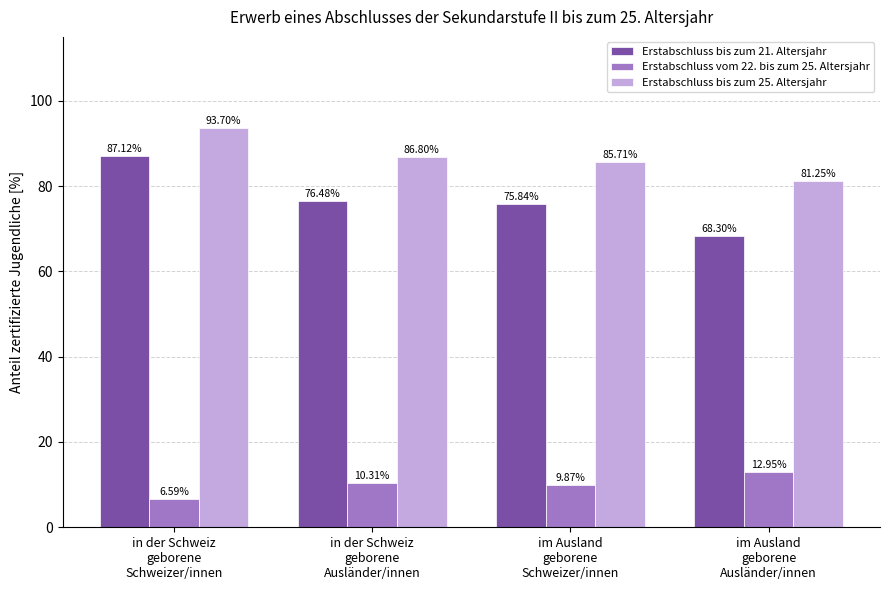

What are all the series names shown in the legend?

Erstabschluss bis zum 21. Altersjahr, Erstabschluss vom 22. bis zum 25. Altersjahr, Erstabschluss bis zum 25. Altersjahr